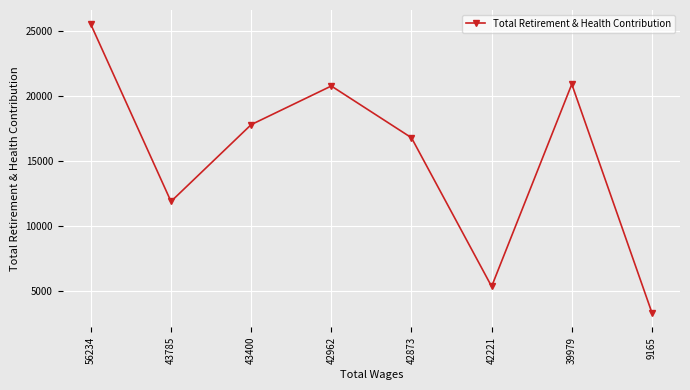

What is the minimum value shown in the chart?

3288